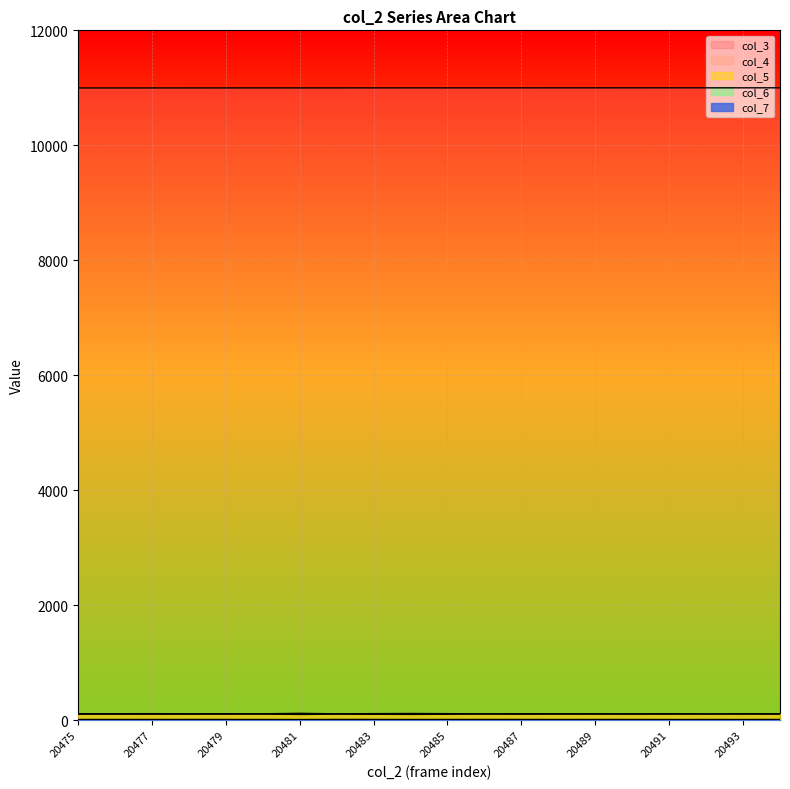

Rank the categories by col_5 value from highest to lowest.

20492, 20486, 20493, 20488, 20494, 20480, 20491, 20489, 20490, 20479, 20482, 20476, 20478, 20475, 20487, 20477, 20485, 20483, 20484, 20481